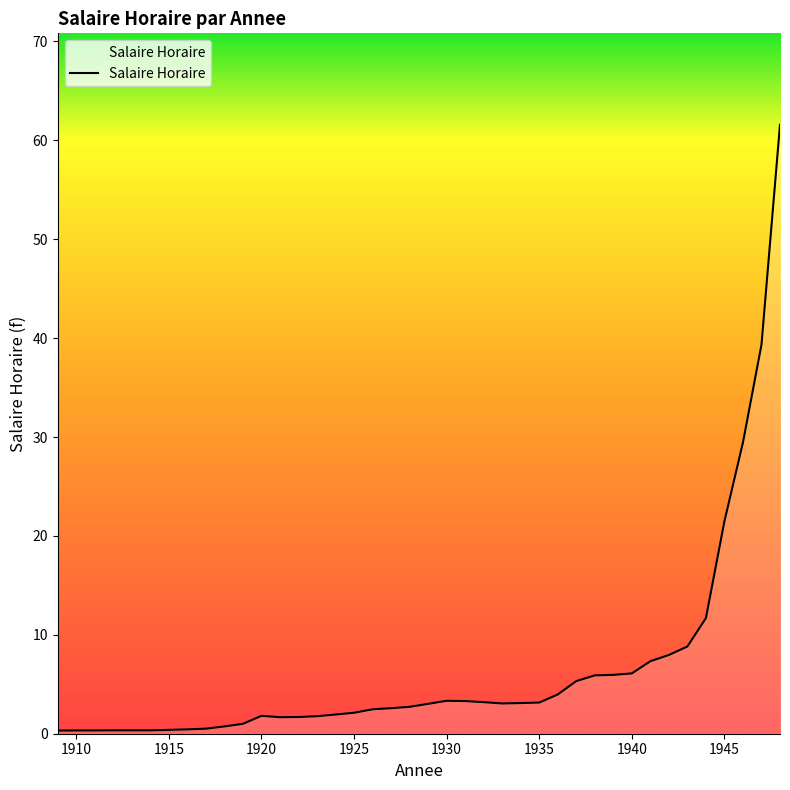

What is the greatest value displayed?

61.6